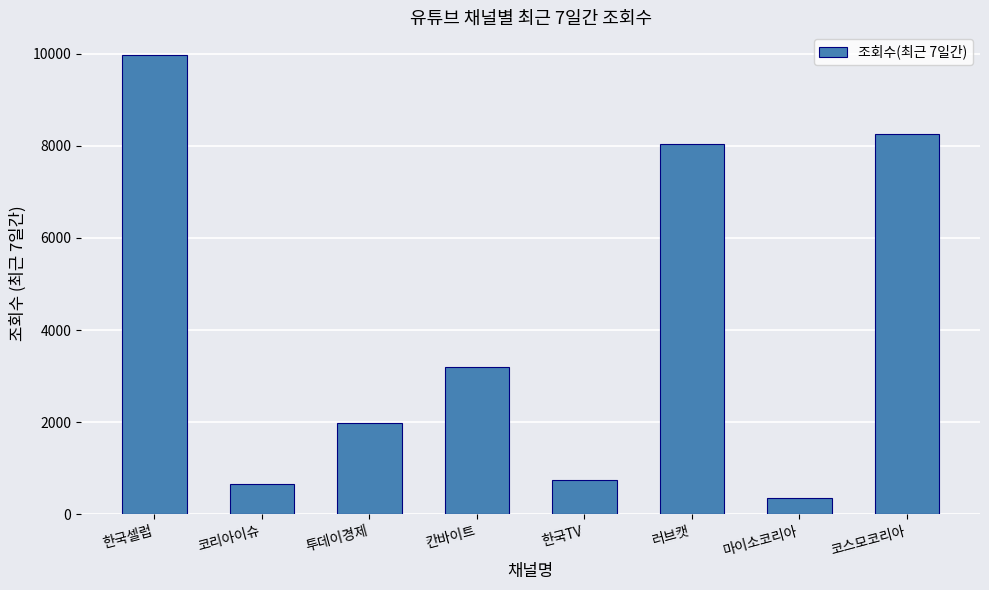

Rank the categories by value from highest to lowest.

한국셀럽, 코스모코리아, 러브캣, 칸바이트, 투데이경제, 한국TV, 코리아이슈, 마이소코리아